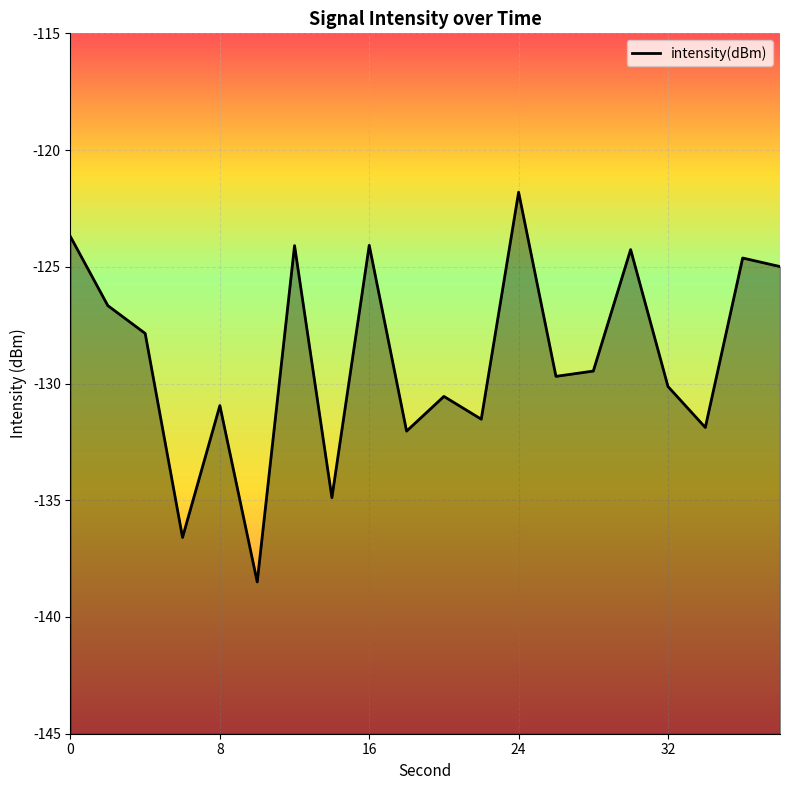

Which label corresponds to the largest value in the chart?

24